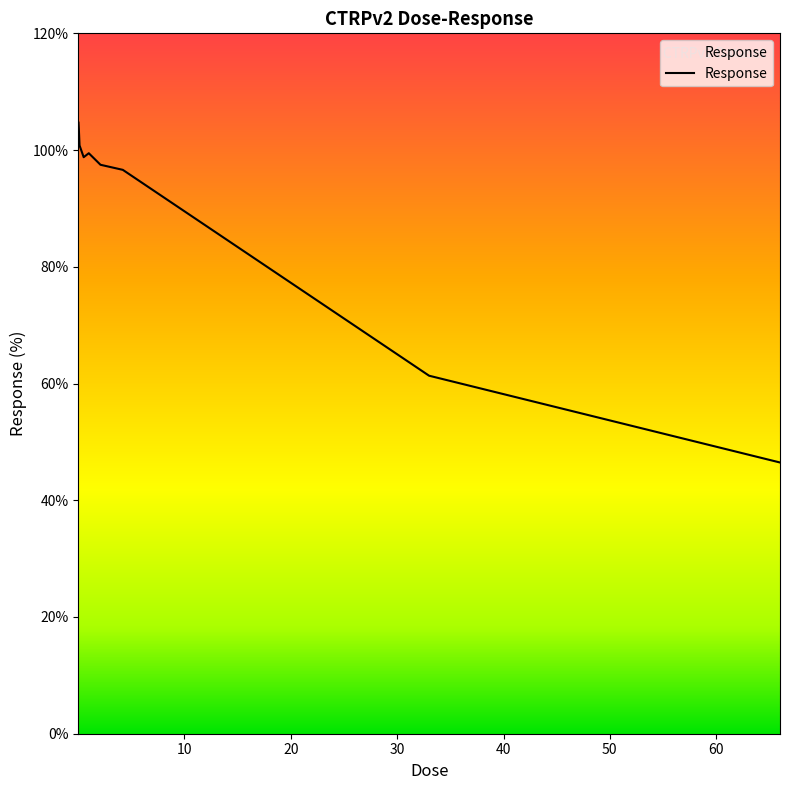

What is the difference between the maximum and minimum values?

58.2